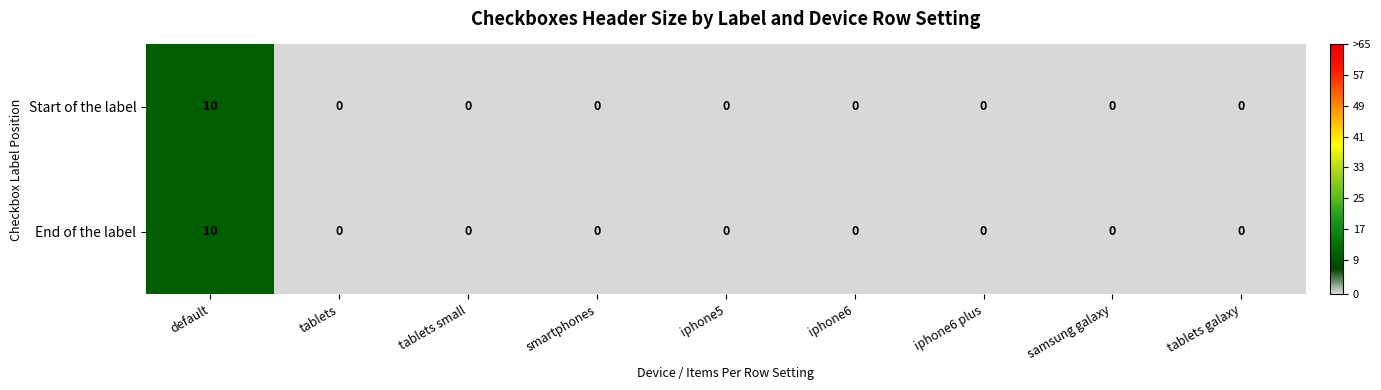

Reading right to left, transcribe all the data shown in this chart.

Start of the label: 0	0	0	0	0	0	0	0	10
End of the label: 0	0	0	0	0	0	0	0	10